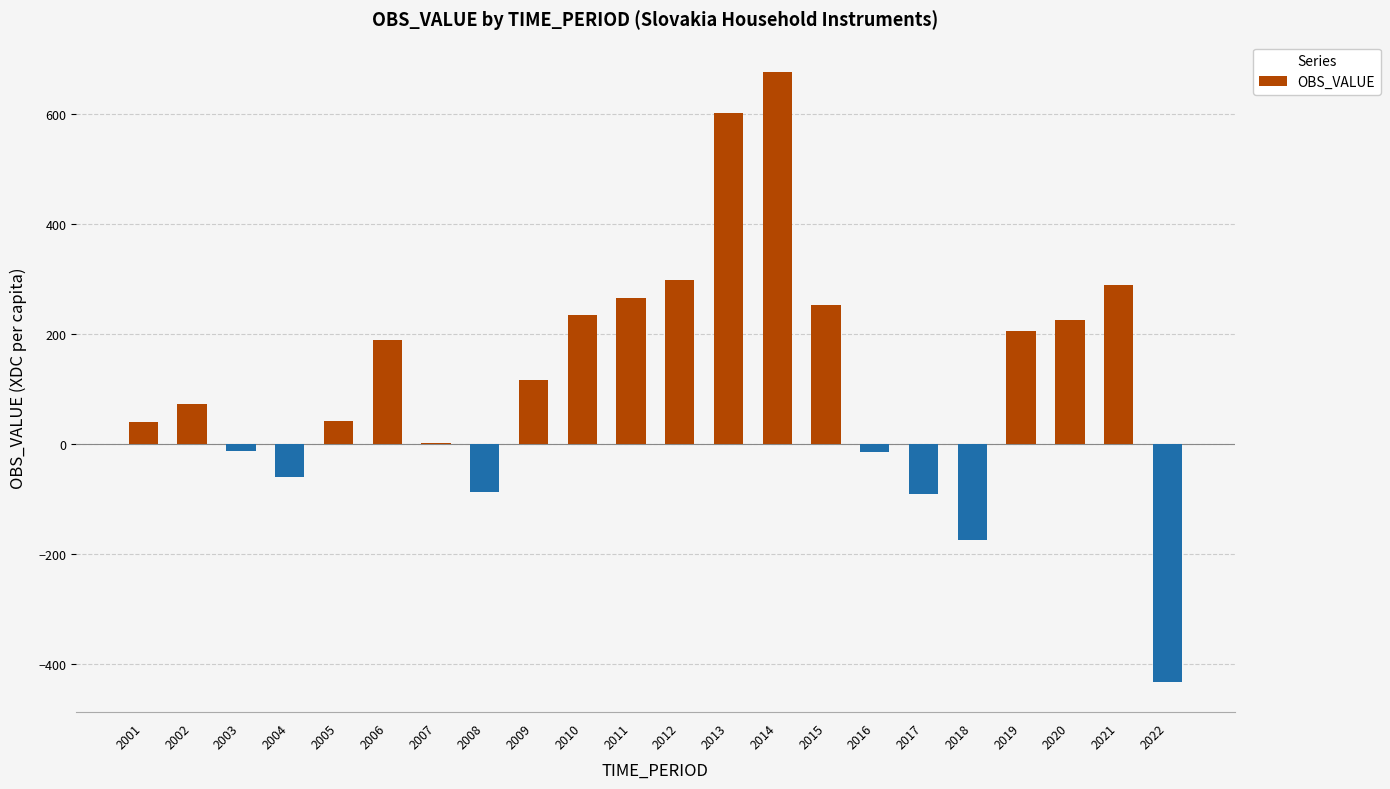

What is the sum of the values at 2009 and 2017?

26.0